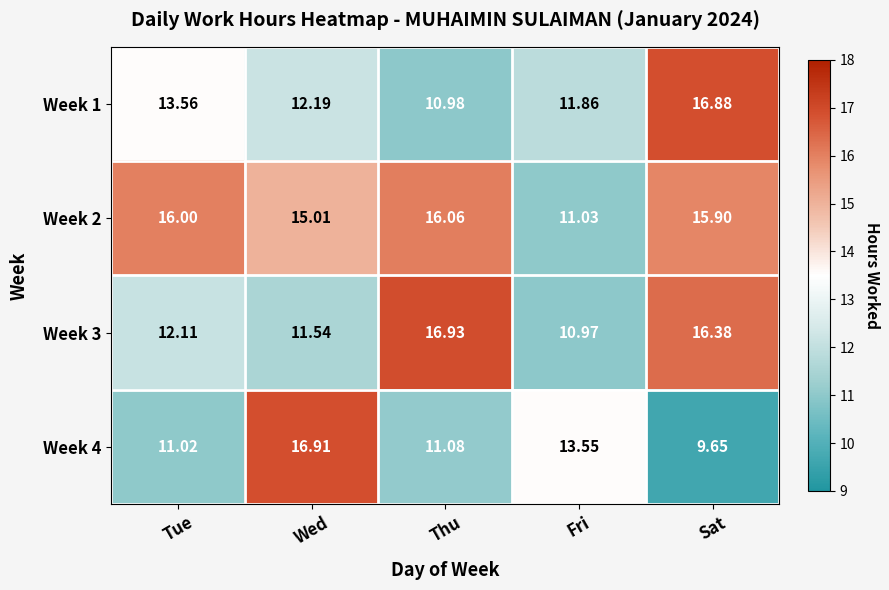

Rank the categories by Week 1 value from lowest to highest.

Thu, Fri, Wed, Tue, Sat